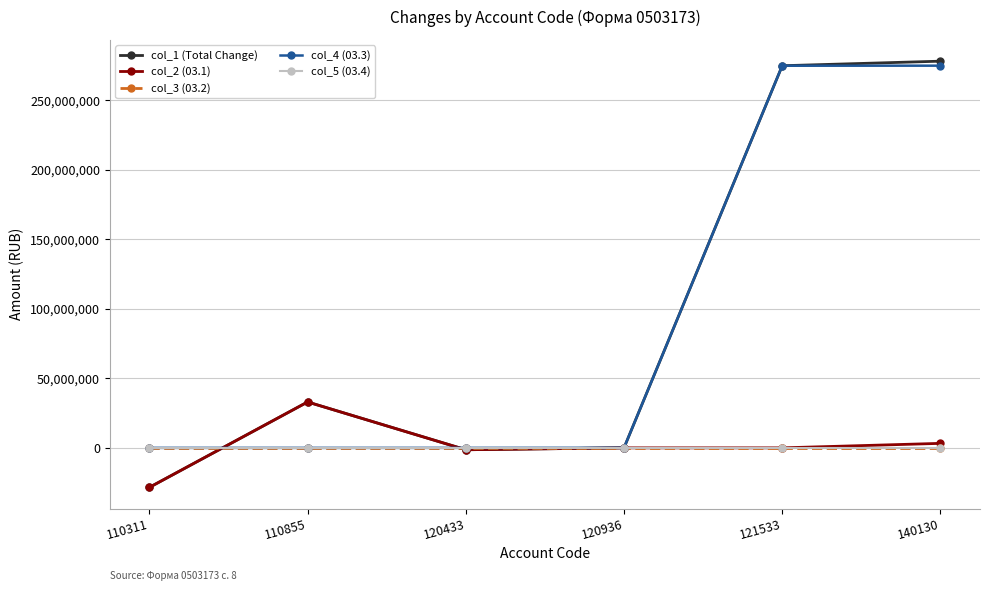

At how many categories does at least one series exceed 221763987?

2